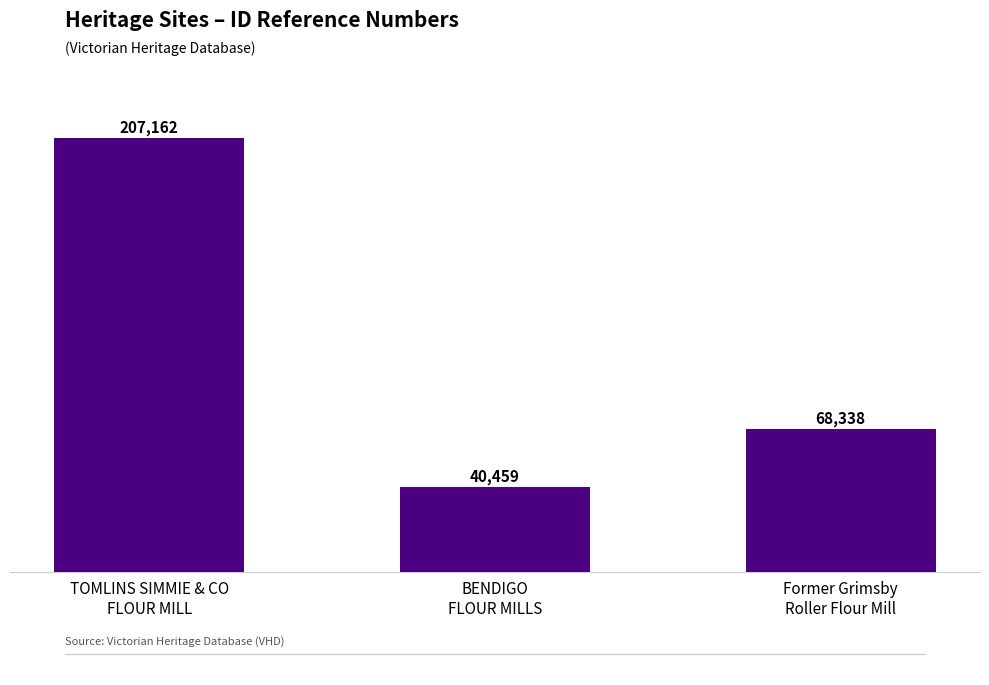

Reading left to right, extract all data points from this chart.

207162	40459	68338